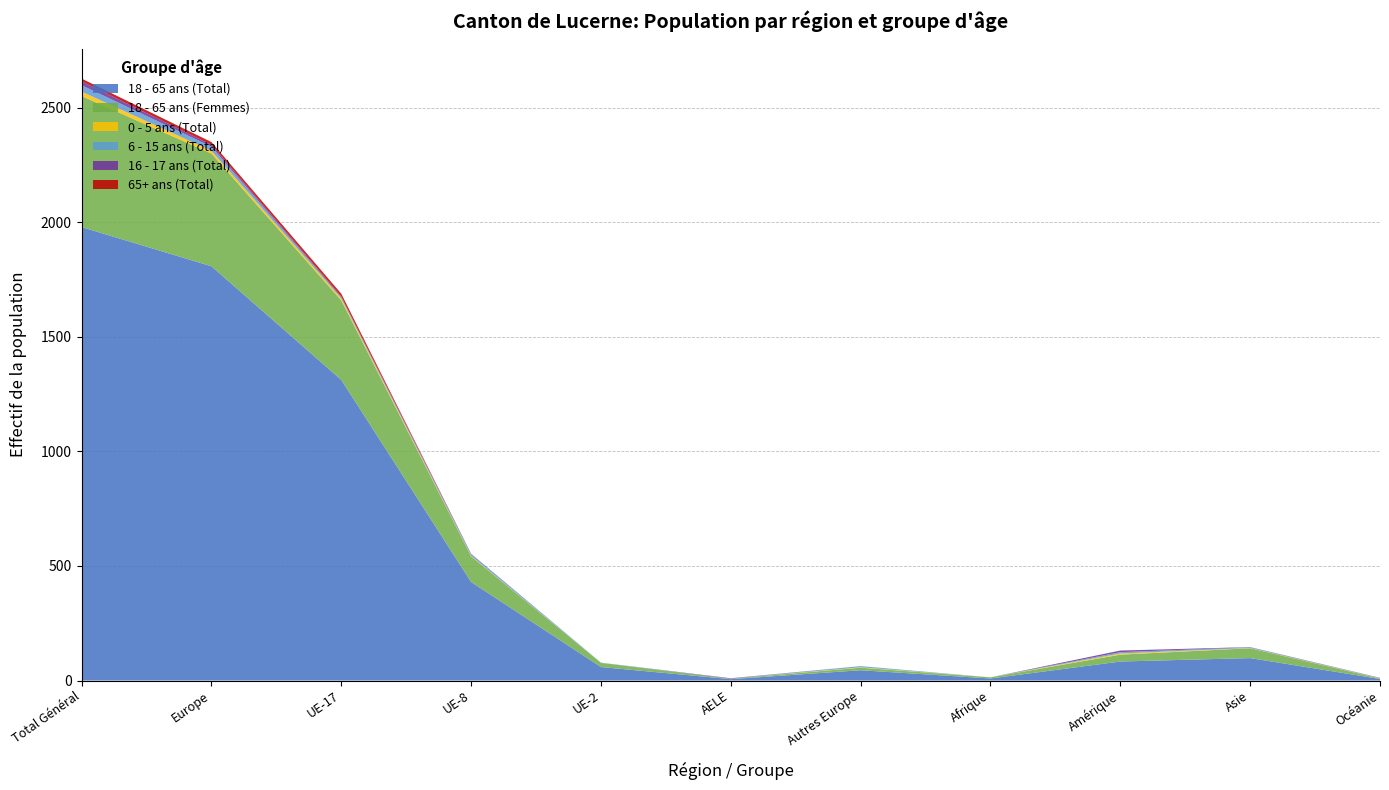

Reading left to right, list all the values displayed in this chart.

18 - 65 ans (Total): 1979	1808	1312	430	59	6	45	9	83	98	7
18 - 65 ans (Femmes): 572	492	347	112	18	2	11	5	30	43	2
0 - 5 ans (Total): 19	12	8	2	0	0	2	0	5	1	1
6 - 15 ans (Total): 28	18	5	7	1	0	5	0	6	3	1
16 - 17 ans (Total): 17	8	4	2	0	2	0	0	7	1	1
65+ ans (Total): 12	12	12	0	0	0	0	0	0	0	0